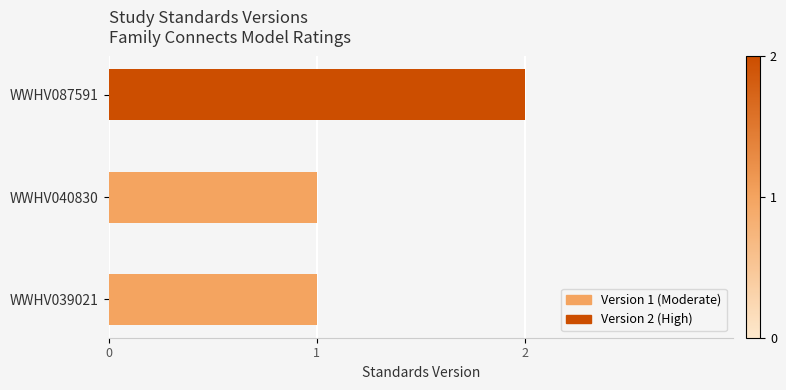

What is the value of the 3rd bar from the left?

2